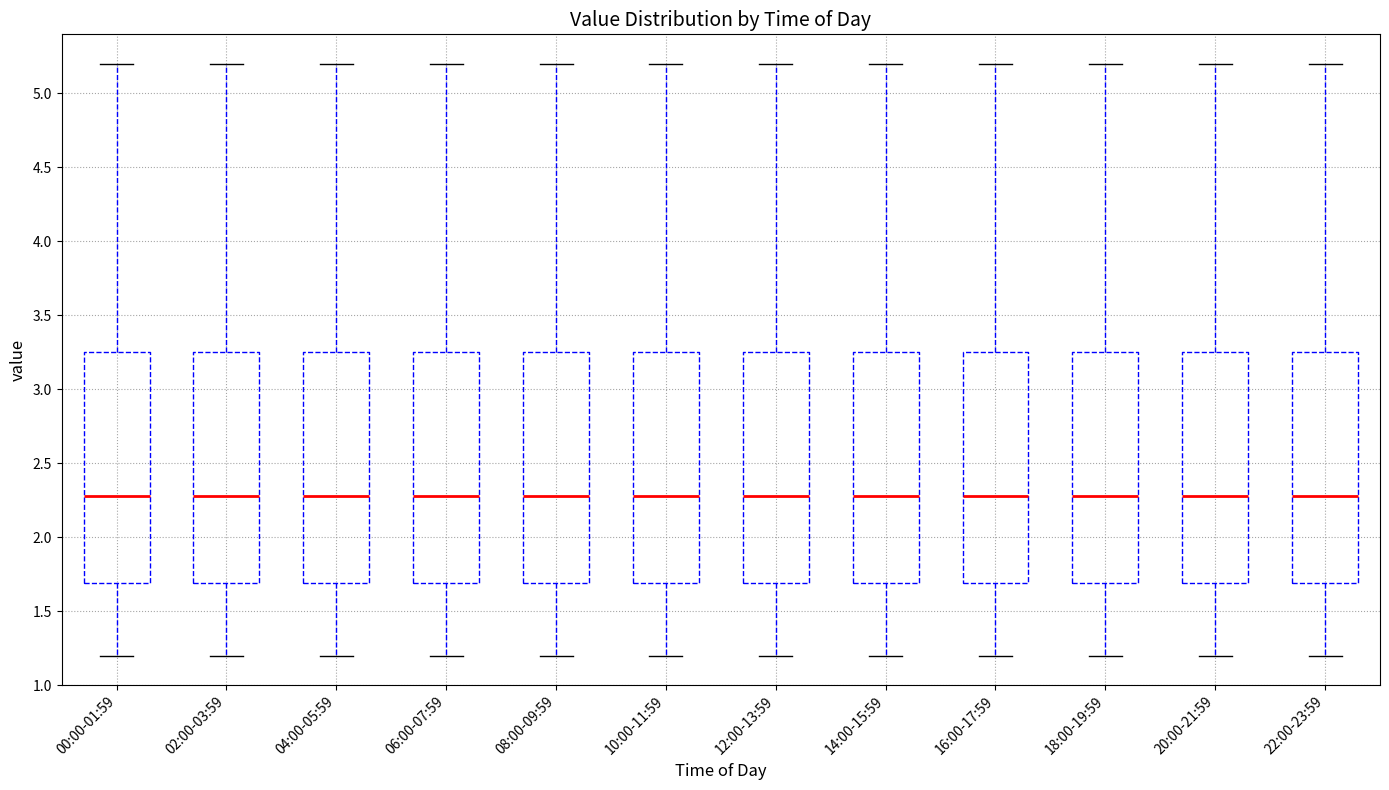

Reading left to right, read every box against the y-axis: the position of its median line, the range the box covers, and the ends of its whiskers. The values are not printed on the chart, so give them approximately, as read against the axis.

00:00-01:59: median 2.30, box 1.70 to 3.25, whiskers 1.20 to 5.20
02:00-03:59: median 2.30, box 1.70 to 3.25, whiskers 1.20 to 5.20
04:00-05:59: median 2.30, box 1.70 to 3.25, whiskers 1.20 to 5.20
06:00-07:59: median 2.30, box 1.70 to 3.25, whiskers 1.20 to 5.20
08:00-09:59: median 2.30, box 1.70 to 3.25, whiskers 1.20 to 5.20
10:00-11:59: median 2.30, box 1.70 to 3.25, whiskers 1.20 to 5.20
12:00-13:59: median 2.30, box 1.70 to 3.25, whiskers 1.20 to 5.20
14:00-15:59: median 2.30, box 1.70 to 3.25, whiskers 1.20 to 5.20
16:00-17:59: median 2.30, box 1.70 to 3.25, whiskers 1.20 to 5.20
18:00-19:59: median 2.30, box 1.70 to 3.25, whiskers 1.20 to 5.20
20:00-21:59: median 2.30, box 1.70 to 3.25, whiskers 1.20 to 5.20
22:00-23:59: median 2.30, box 1.70 to 3.25, whiskers 1.20 to 5.20